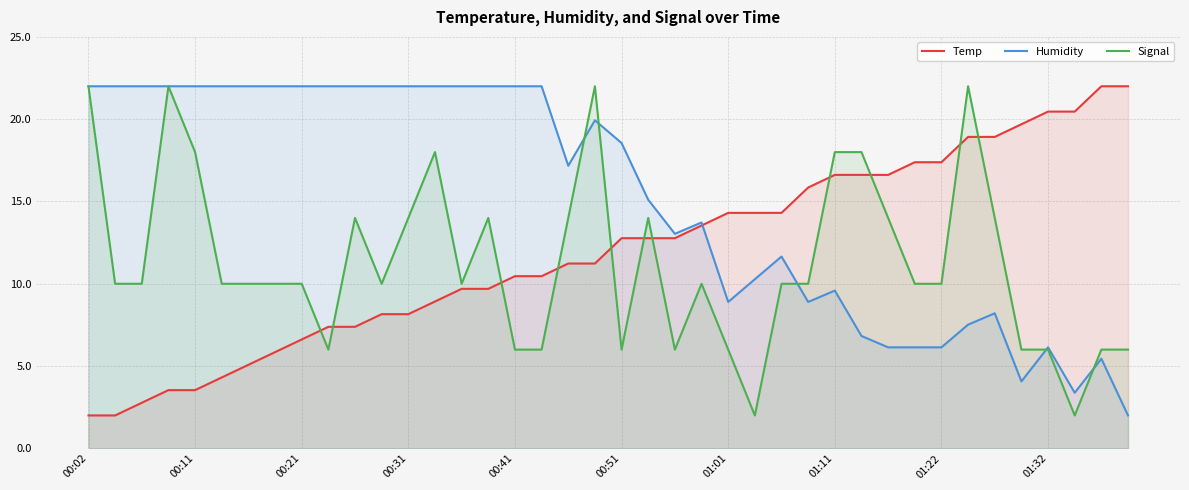

What is the total value across all series at 00:21?

38.6